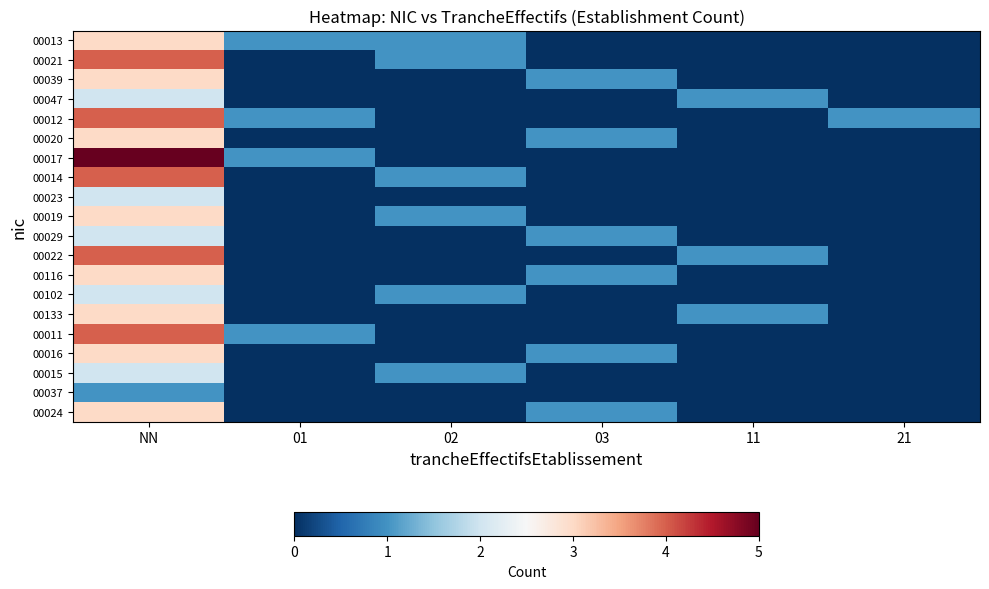

What is the difference between the highest and lowest values at 01?

1